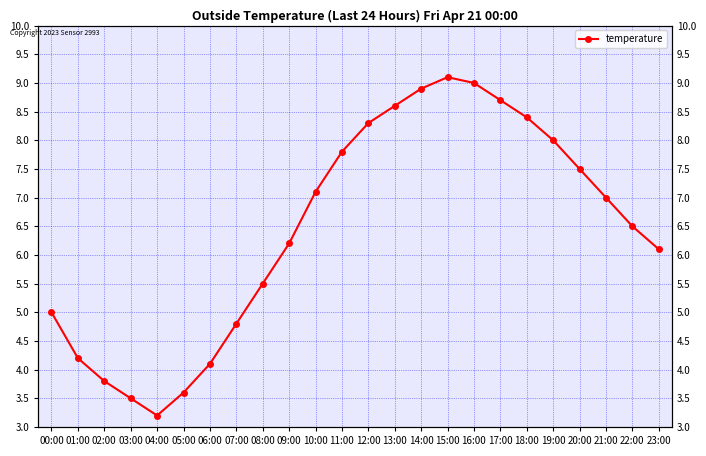

Where is the first local minimum?

04:00